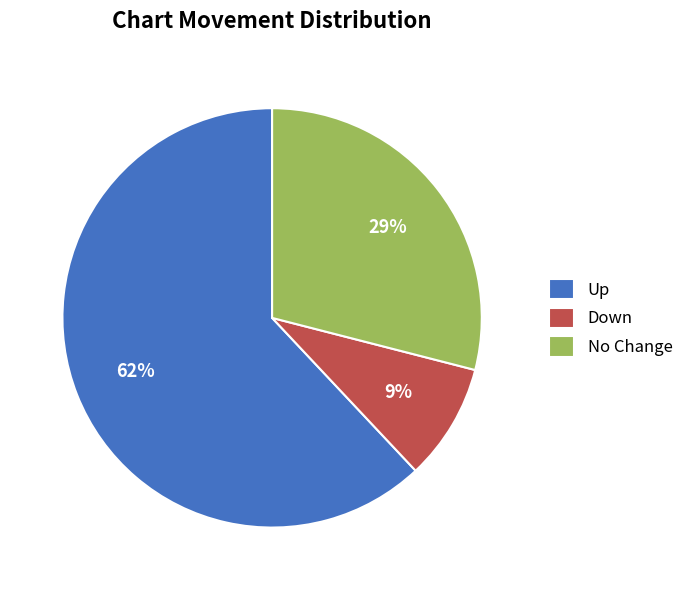

Between Up and No Change, which is larger?

Up